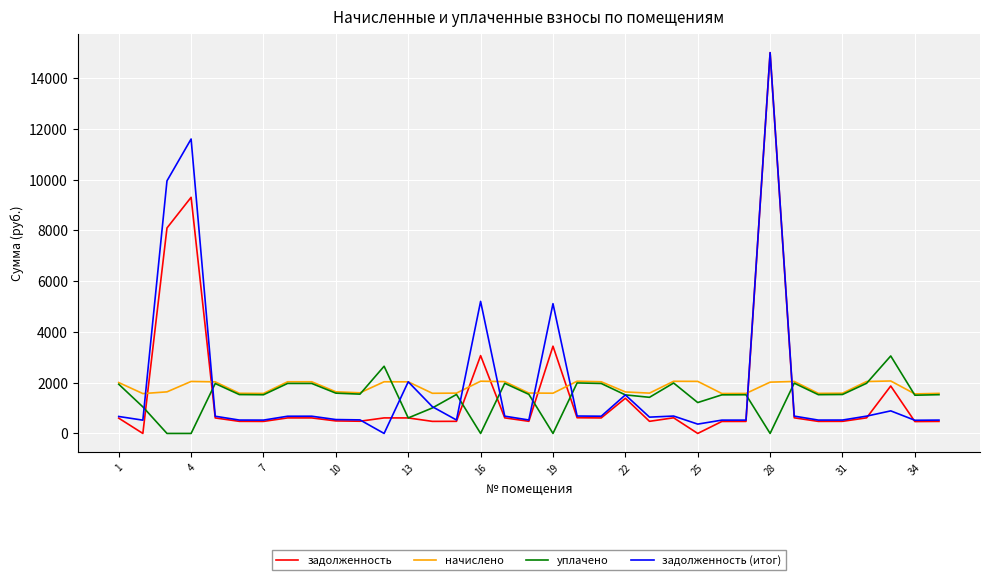

Count the number of data series in this chart.

4